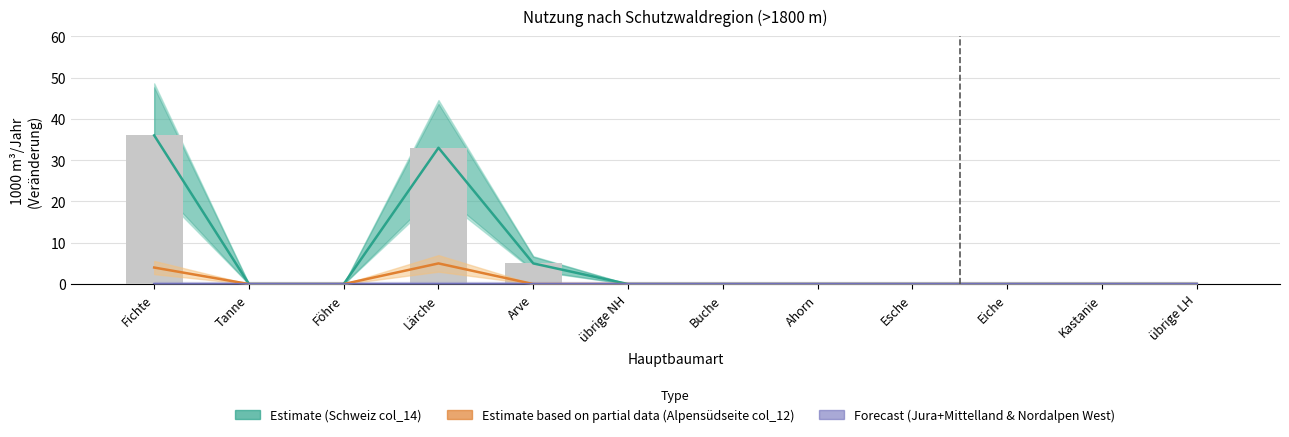

Count the values in the range 0 to 5.

10